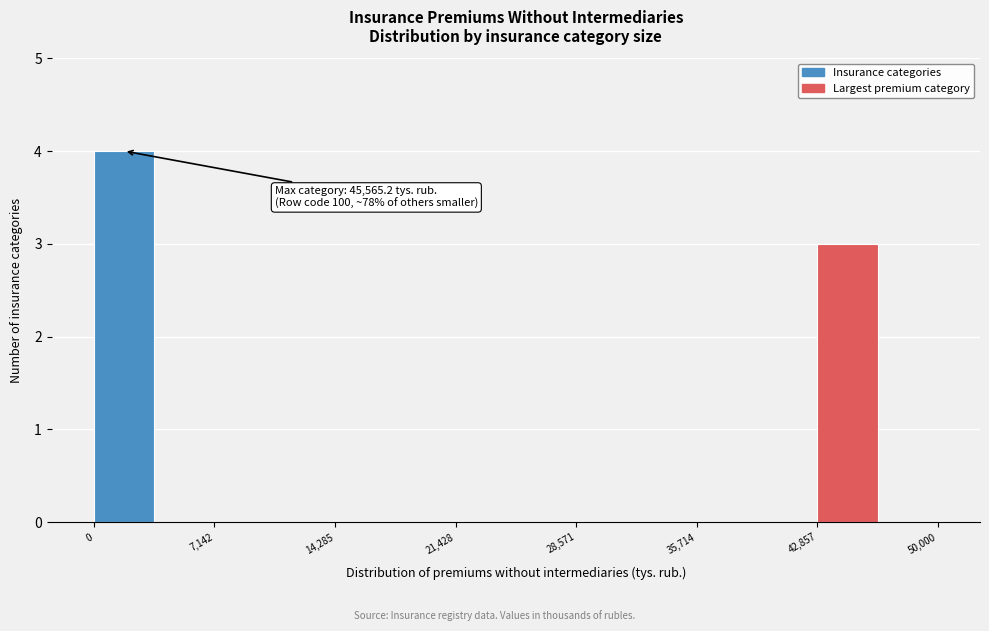

Around what value on the x-axis is the tallest bar? Give the approximate position of its centre, as read against the axis.

2000